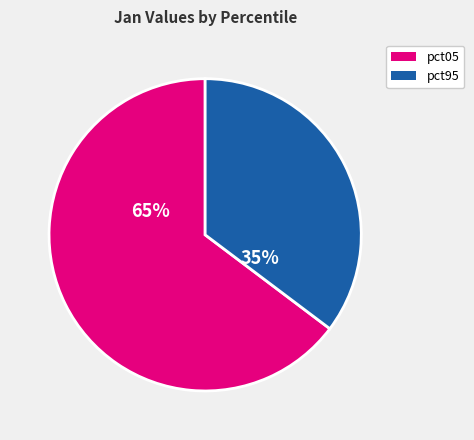

Is there any slice that represents more than half of the pie?

Yes